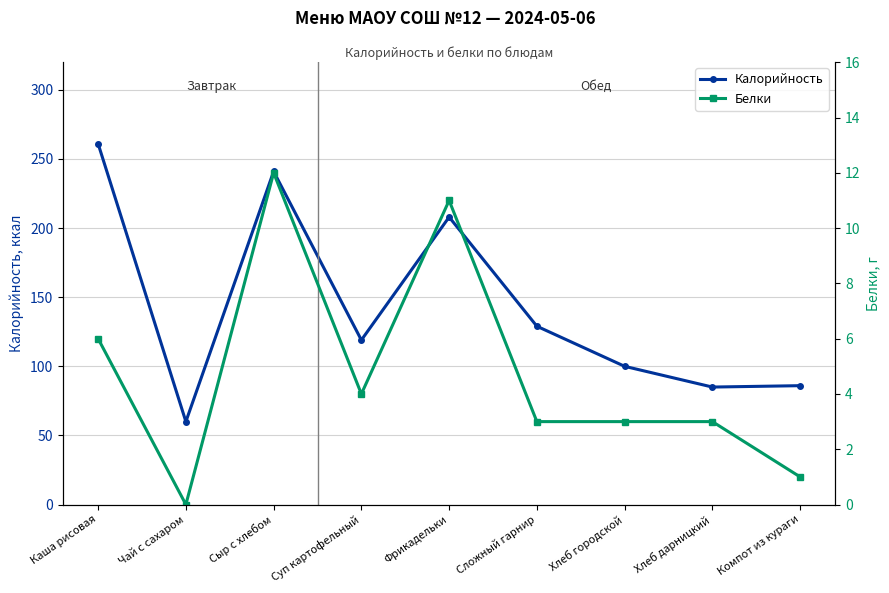

What is the average value of the Белки series?

5